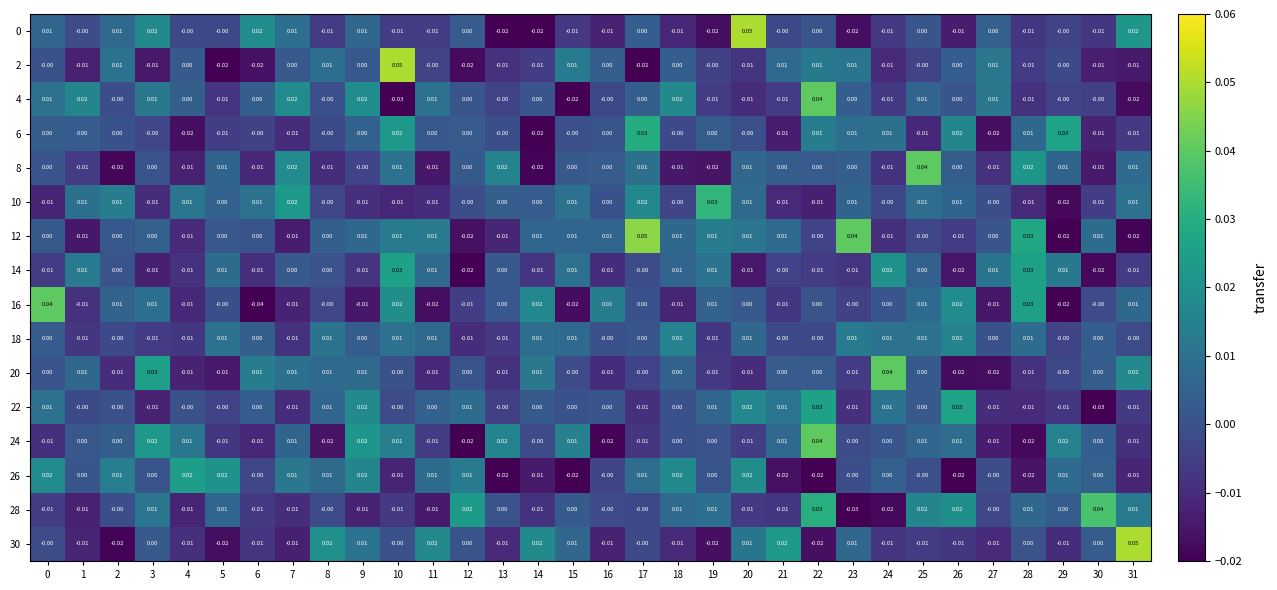

At how many categories does at least one series exceed 0?

32